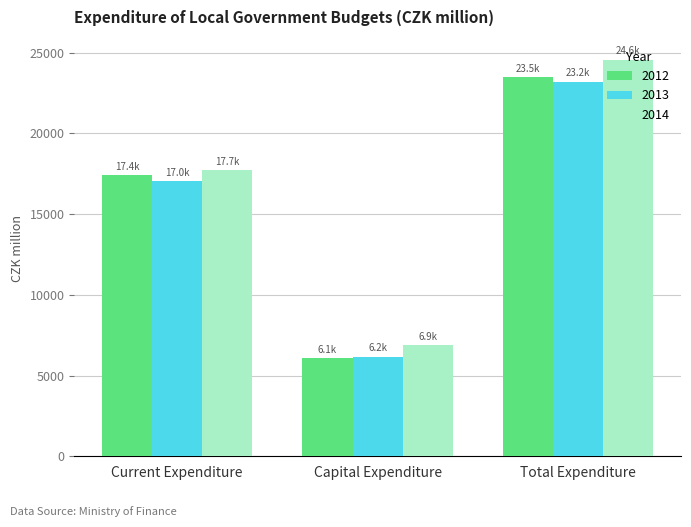

Count the number of data series in this chart.

3